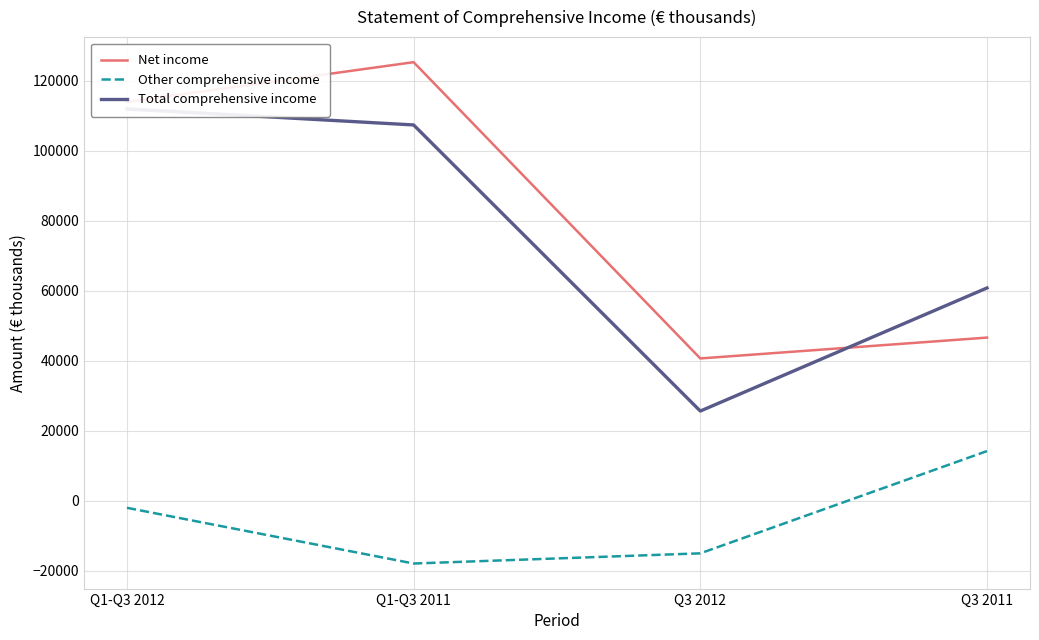

What is the difference between the maximum and second lowest values in the Net income series?

78712